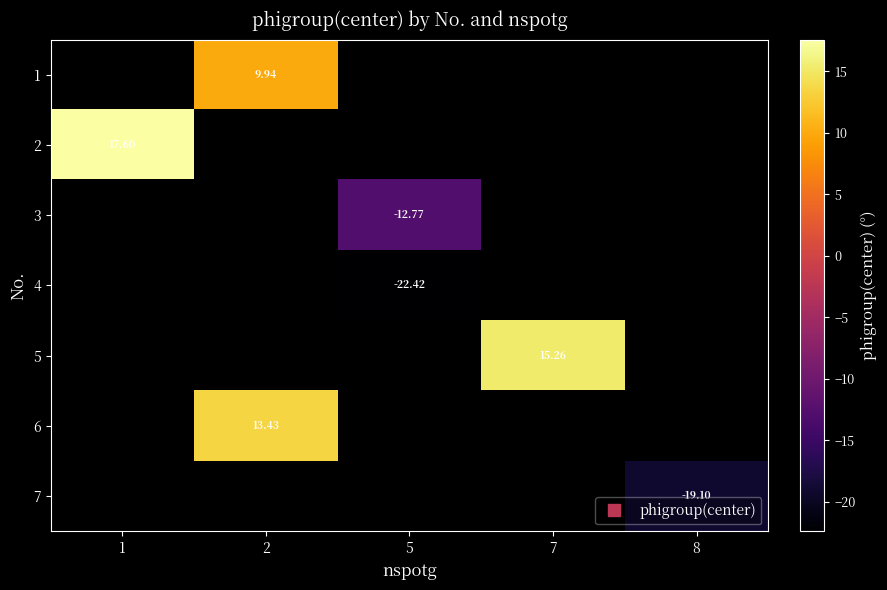

Which series has the widest spread of values?

row_1